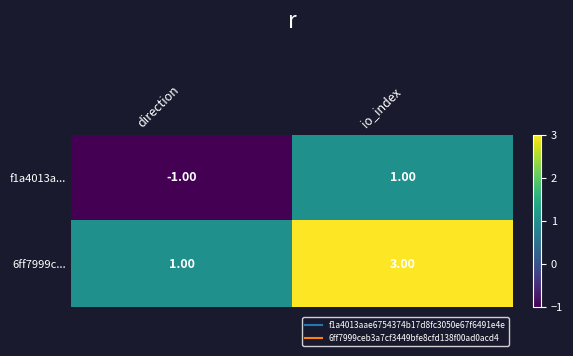

At which label is f1a4013a... closest to 0?

direction